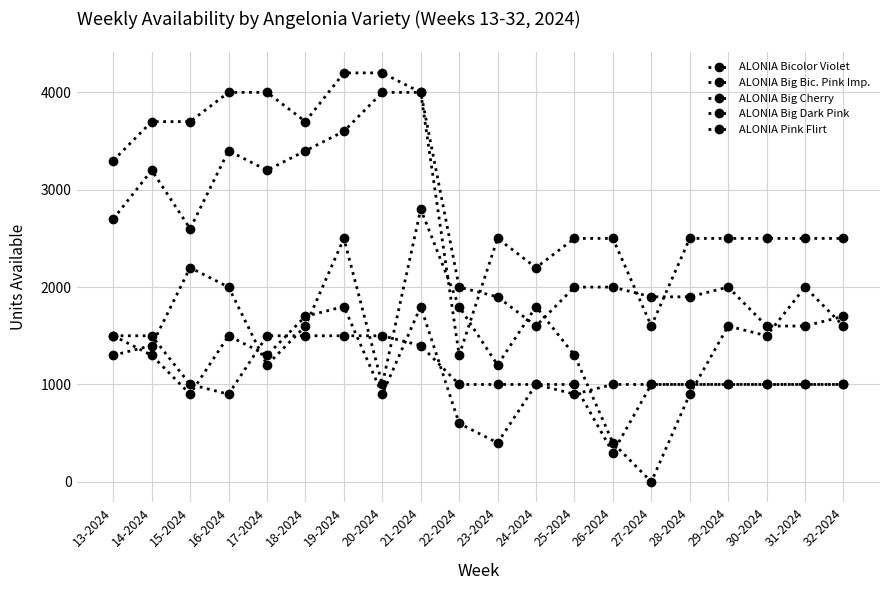

Reading left to right, transcribe all the data shown in this chart.

ALONIA Bicolor Violet: 13-2024=3300	14-2024=3700	15-2024=3700	16-2024=4000	17-2024=4000	18-2024=3700	19-2024=4200	20-2024=4200	21-2024=4000	22-2024=2000	23-2024=1900	24-2024=1600	25-2024=2000	26-2024=2000	27-2024=1900	28-2024=1900	29-2024=2000	30-2024=1600	31-2024=1600	32-2024=1700
ALONIA Big Bic. Pink Imp.: 13-2024=1500	14-2024=1300	15-2024=900	16-2024=1500	17-2024=1300	18-2024=1700	19-2024=1800	20-2024=900	21-2024=1800	22-2024=600	23-2024=400	24-2024=1000	25-2024=1000	26-2024=300	27-2024=1000	28-2024=1000	29-2024=1000	30-2024=1000	31-2024=1000	32-2024=1000
ALONIA Big Cherry: 13-2024=1500	14-2024=1500	15-2024=1000	16-2024=900	17-2024=1500	18-2024=1500	19-2024=1500	20-2024=1500	21-2024=1400	22-2024=1000	23-2024=1000	24-2024=1000	25-2024=900	26-2024=1000	27-2024=1000	28-2024=1000	29-2024=1000	30-2024=1000	31-2024=1000	32-2024=1000
ALONIA Big Dark Pink: 13-2024=1300	14-2024=1400	15-2024=2200	16-2024=2000	17-2024=1200	18-2024=1600	19-2024=2500	20-2024=1000	21-2024=2800	22-2024=1800	23-2024=1200	24-2024=1800	25-2024=1300	26-2024=400	27-2024=0	28-2024=900	29-2024=1600	30-2024=1500	31-2024=2000	32-2024=1600
ALONIA Pink Flirt: 13-2024=2700	14-2024=3200	15-2024=2600	16-2024=3400	17-2024=3200	18-2024=3400	19-2024=3600	20-2024=4000	21-2024=4000	22-2024=1300	23-2024=2500	24-2024=2200	25-2024=2500	26-2024=2500	27-2024=1600	28-2024=2500	29-2024=2500	30-2024=2500	31-2024=2500	32-2024=2500